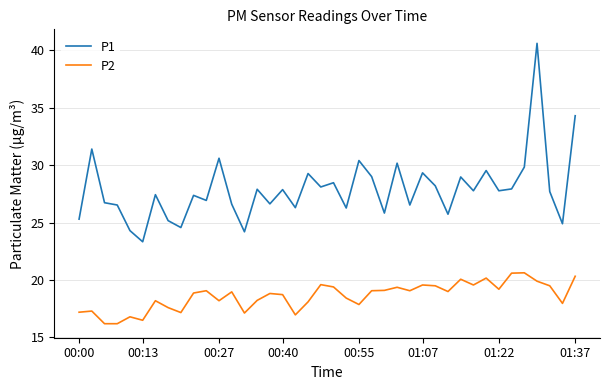

Which series has the largest total across all categories?

P1